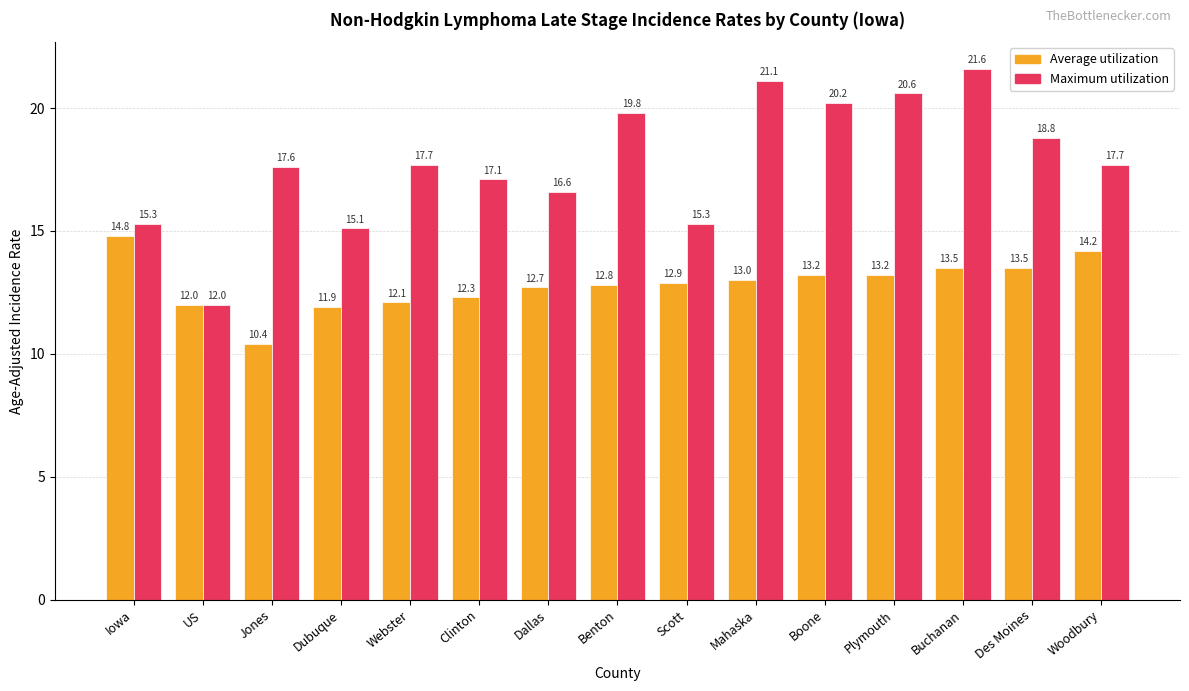

Reading right to left, transcribe all the data shown in this chart.

Average utilization: 14.2	13.5	13.5	13.2	13.2	13.0	12.9	12.8	12.7	12.3	12.1	11.9	10.4	12.0	14.8
Maximum utilization: 17.7	18.8	21.6	20.6	20.2	21.1	15.3	19.8	16.6	17.1	17.7	15.1	17.6	12.0	15.3